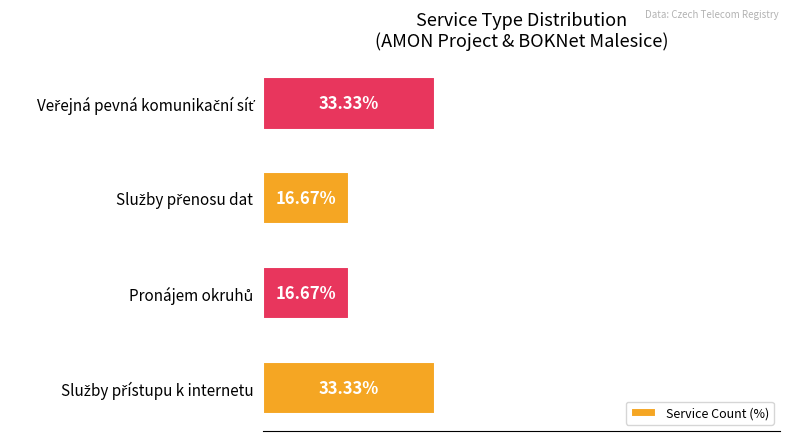

How many distinct data groups are displayed?

1